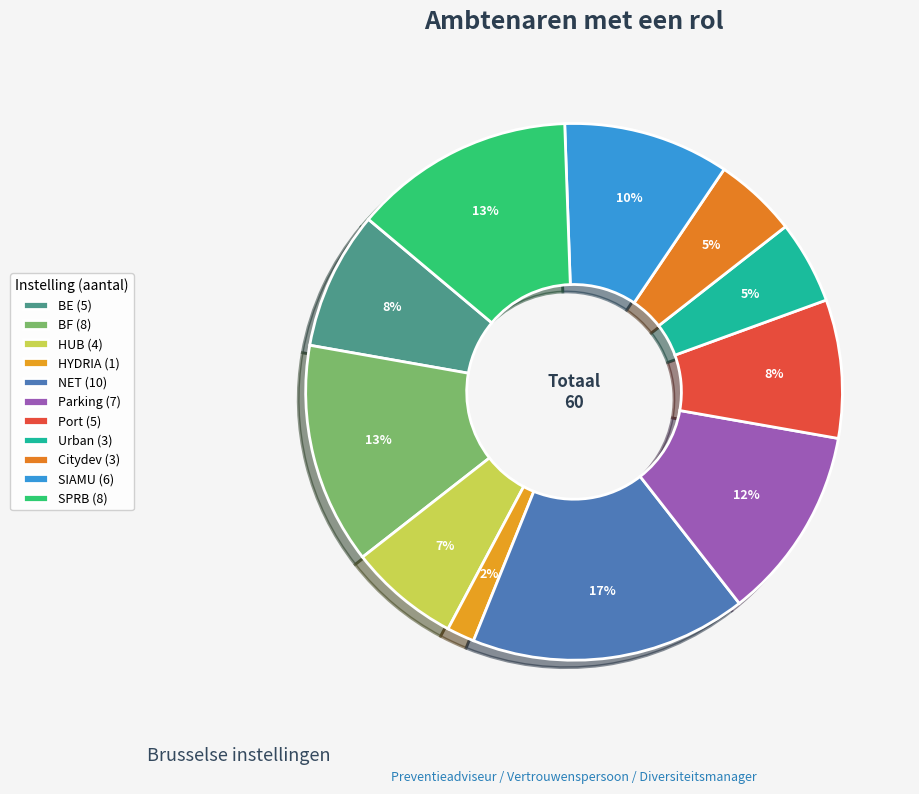

How much of the chart is everything except SPRB?

86.7%